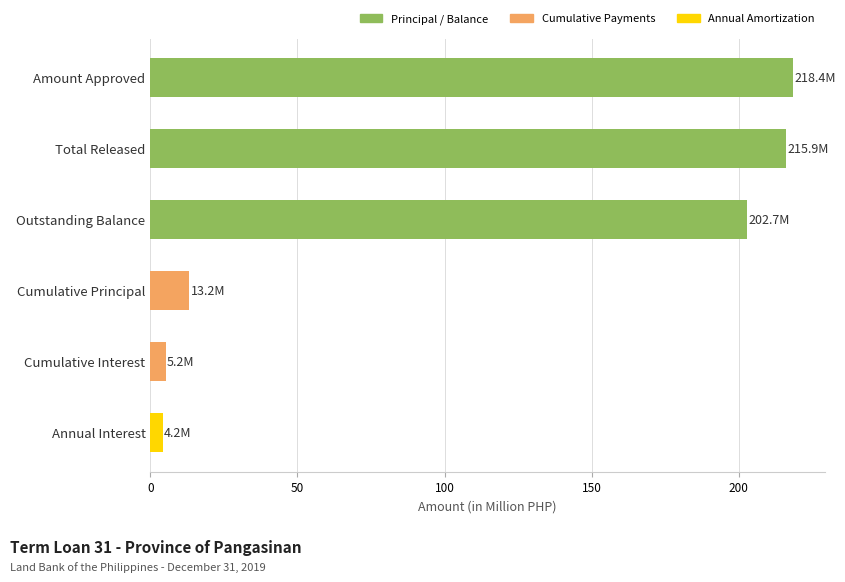

Reading top to bottom, transcribe all the data shown in this chart.

Amount Approved=218.4	Total Released=215.9	Outstanding Balance=202.7	Cumulative Principal=13.2	Cumulative Interest=5.2	Annual Interest=4.2